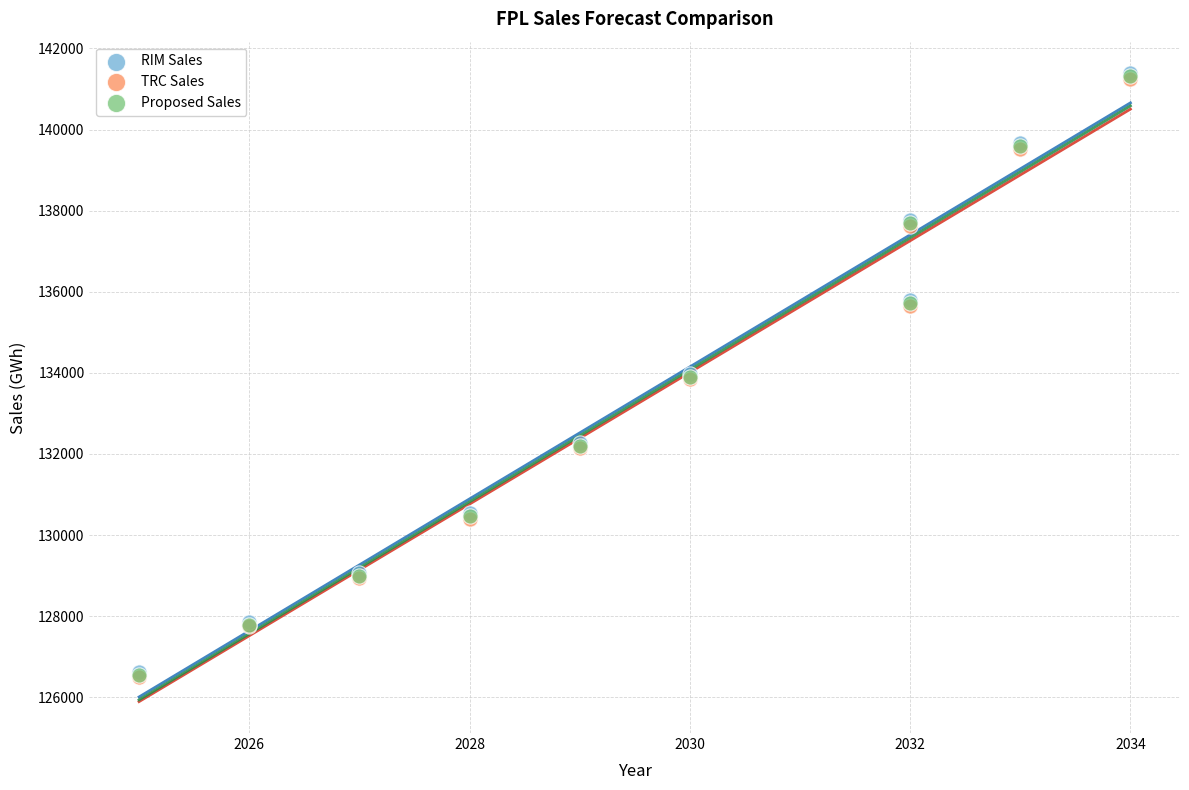

What are all the series names shown in the legend?

RIM Sales, TRC Sales, Proposed Sales